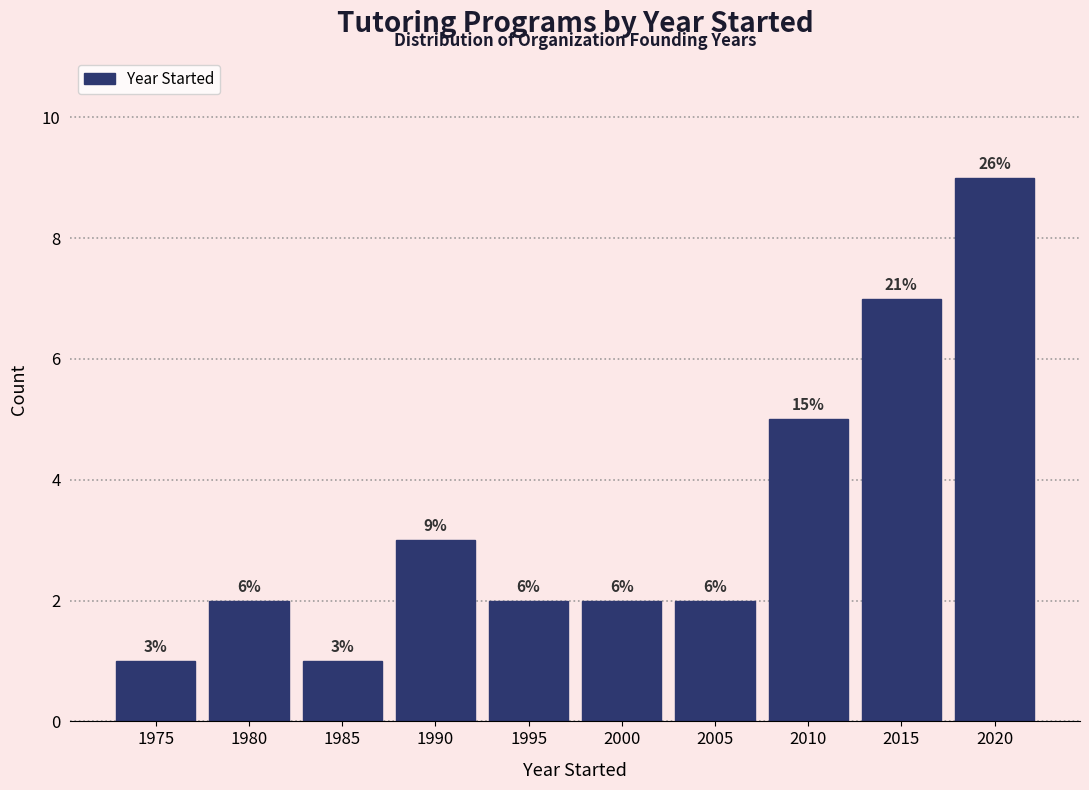

How many bars are there in total?

10